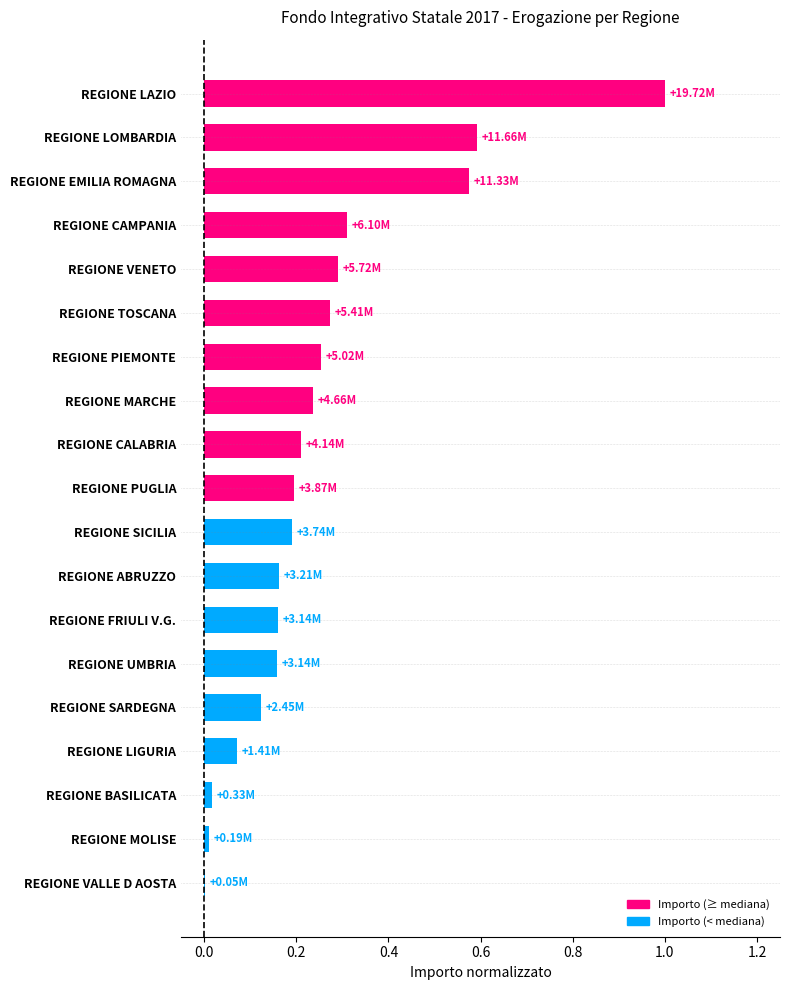

Which category has the highest value across all series?

REGIONE LAZIO